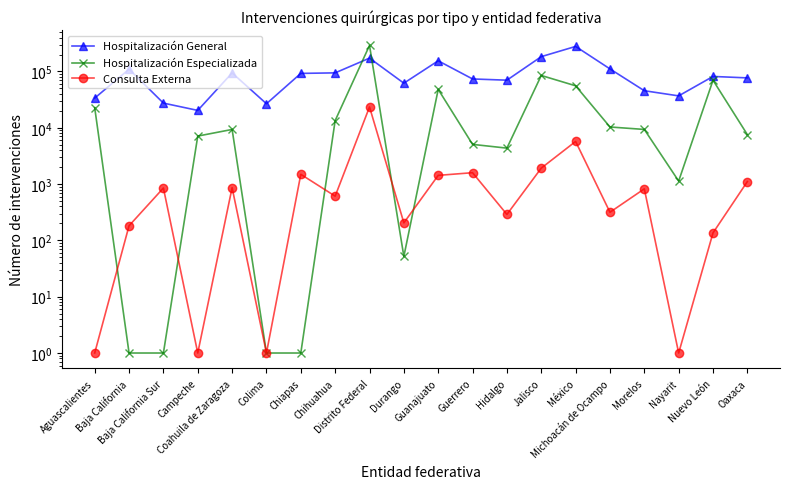

Between Guanajuato and Jalisco, which series saw the biggest shift?

Hospitalización Especializada